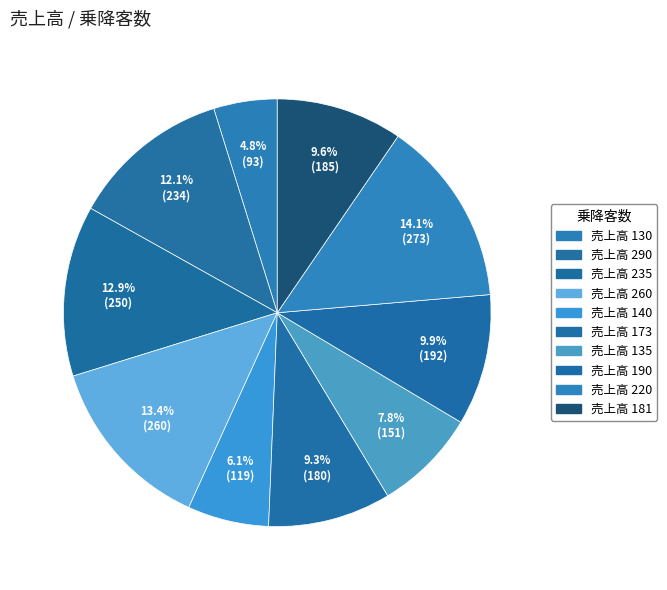

Is there a majority slice in this chart?

No